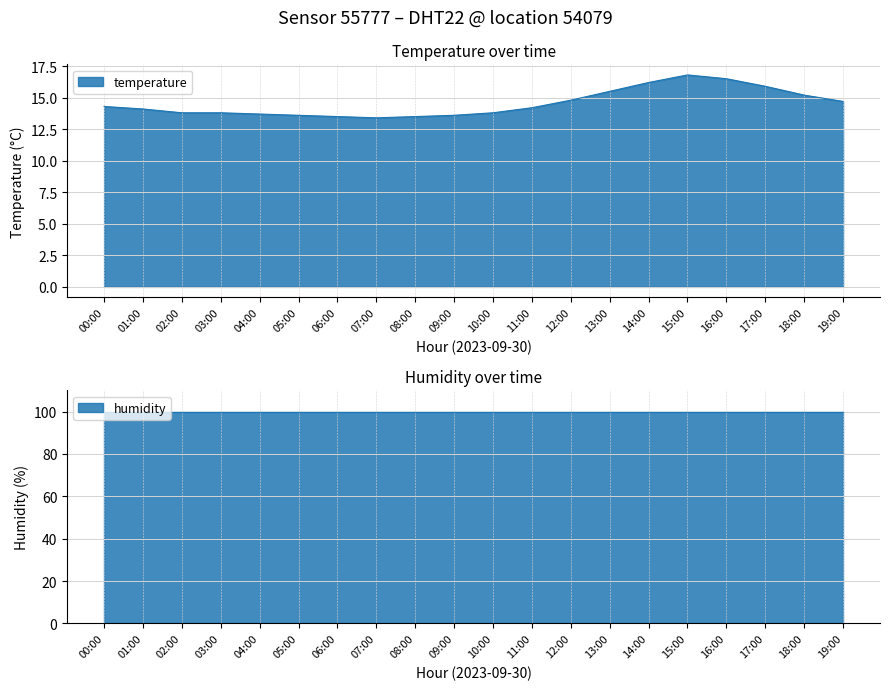

How many interior local peaks (higher than both neighbors) does the data have?

1